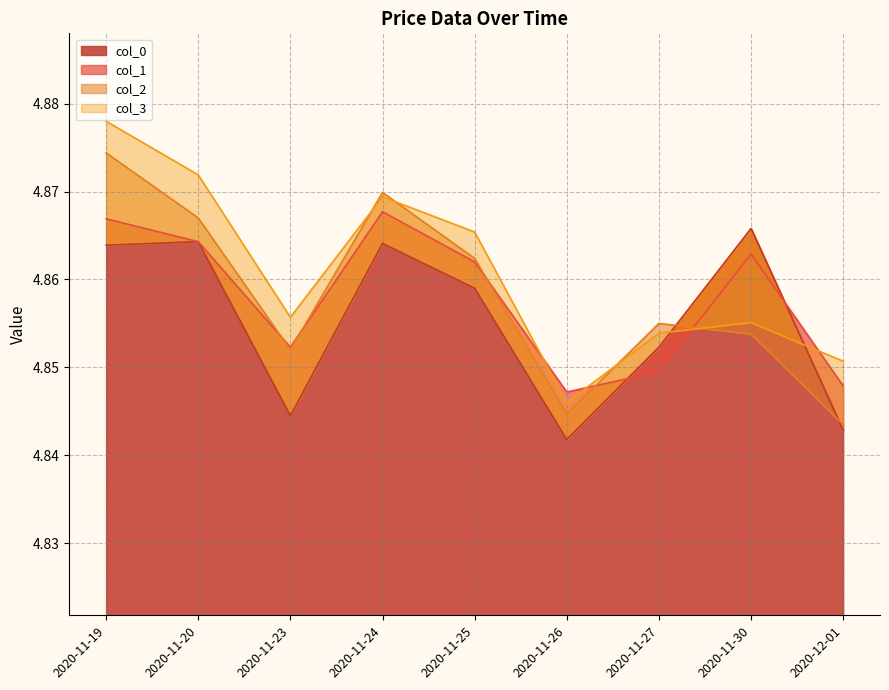

At which category is the sum across all series the highest?

2020-11-19